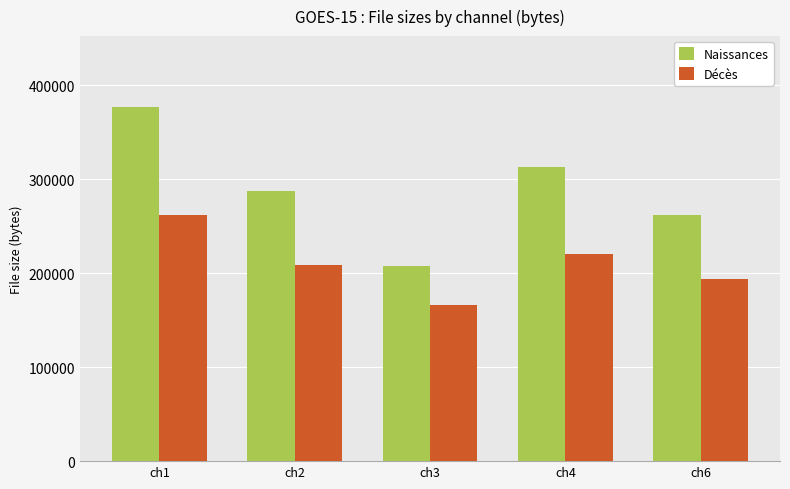

Count the Naissances values in the range 261852 to 313083.

3